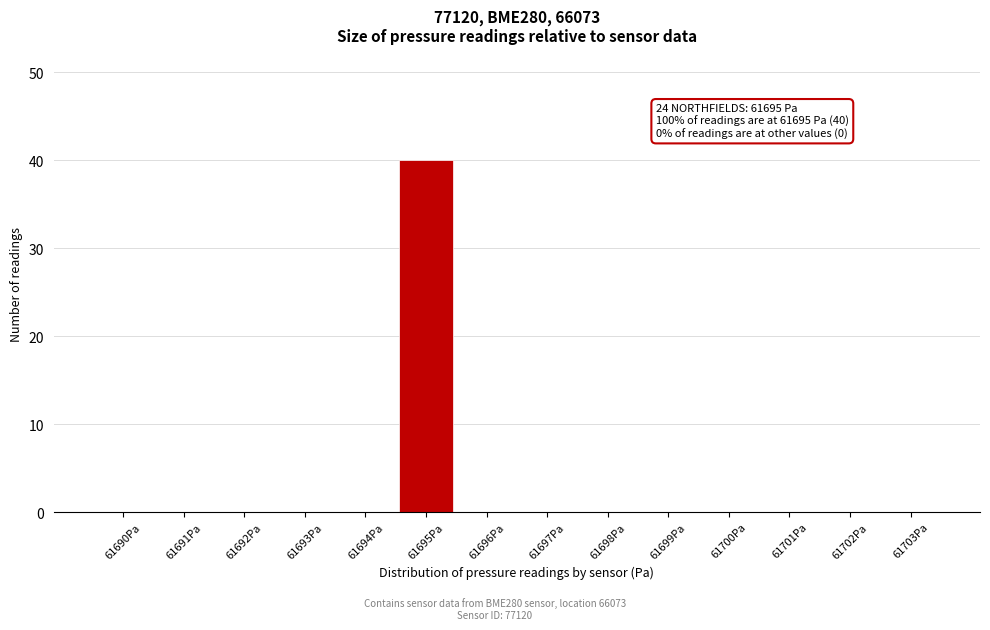

Reading left to right, transcribe all the data shown in this chart.

61690Pa=0	61691Pa=0	61692Pa=0	61693Pa=0	61694Pa=0	61695Pa=40	61696Pa=0	61697Pa=0	61698Pa=0	61699Pa=0	61700Pa=0	61701Pa=0	61702Pa=0	61703Pa=0